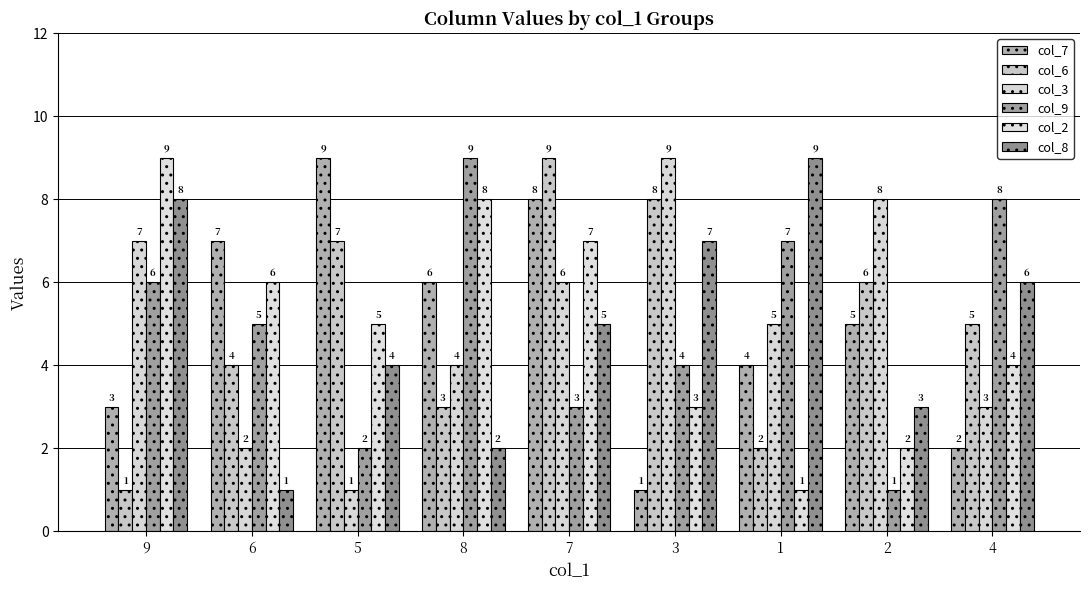

True or false: col_7 has a value of 7 at 6.

True